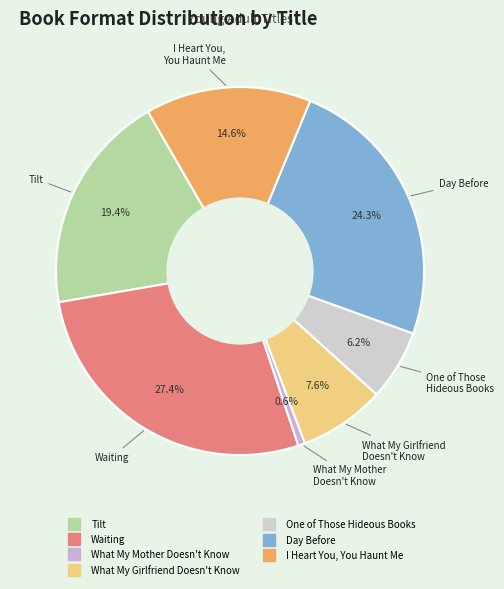

Between What My Girlfriend Doesn't Know and I Heart You, You Haunt Me, which is larger?

I Heart You, You Haunt Me